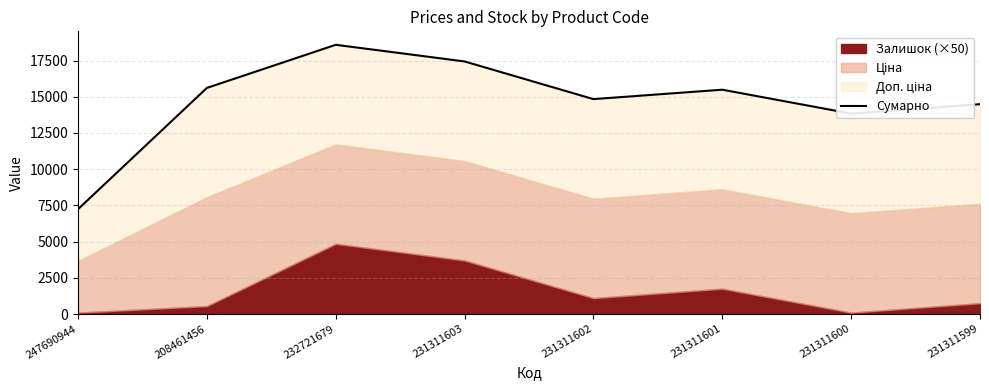

What is the difference between the values at 231311601 and 232721679?

3100.0